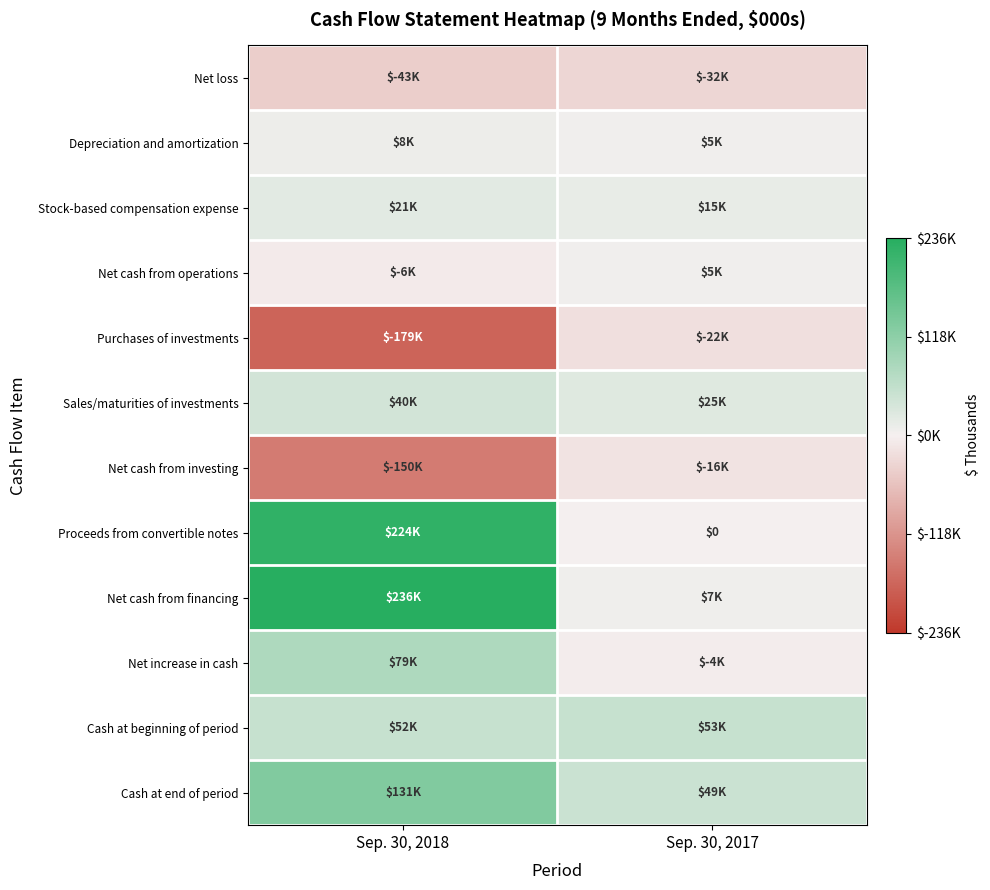

Which series has the largest range (max minus min)?

Net cash from financing